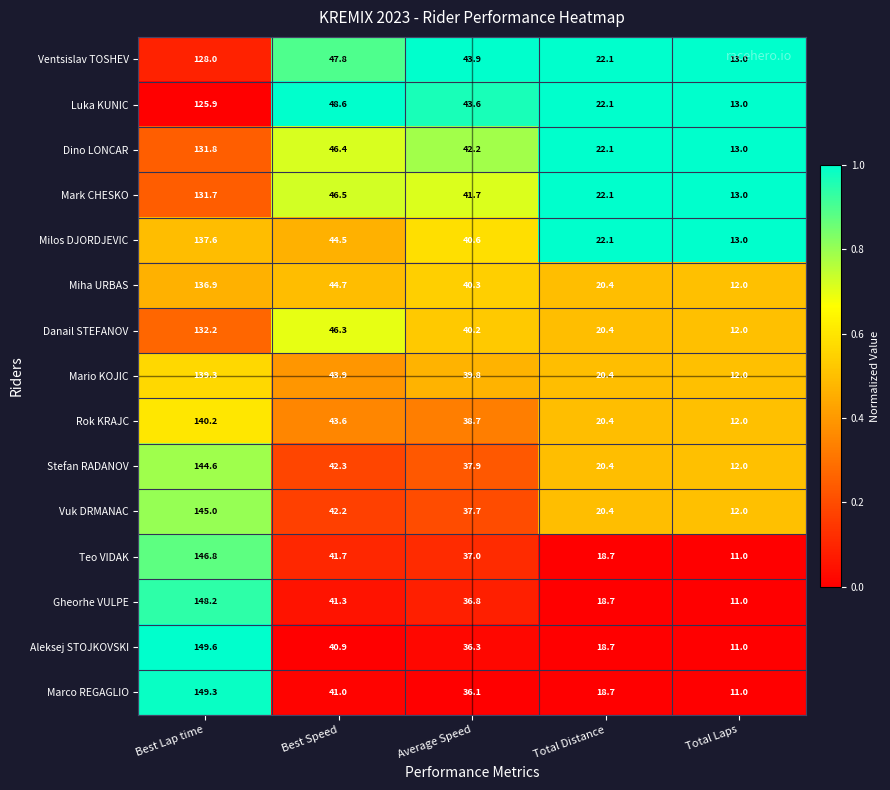

Rank the series at Average Speed from lowest to highest value.

Marco REGAGLIO, Aleksej STOJKOVSKI, Gheorhe VULPE, Teo VIDAK, Vuk DRMANAC, Stefan RADANOV, Rok KRAJC, Mario KOJIC, Danail STEFANOV, Miha URBAS, Milos DJORDJEVIC, Mark CHESKO, Dino LONCAR, Luka KUNIC, Ventsislav TOSHEV